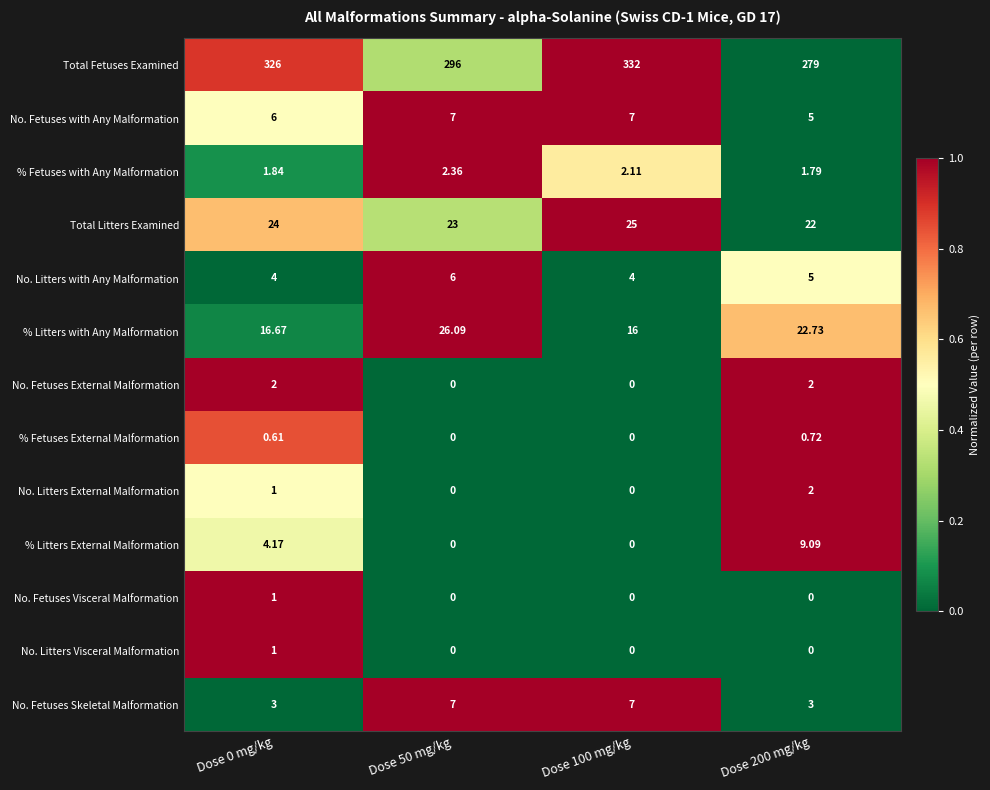

Which series has the largest total across all categories?

Total Fetuses Examined